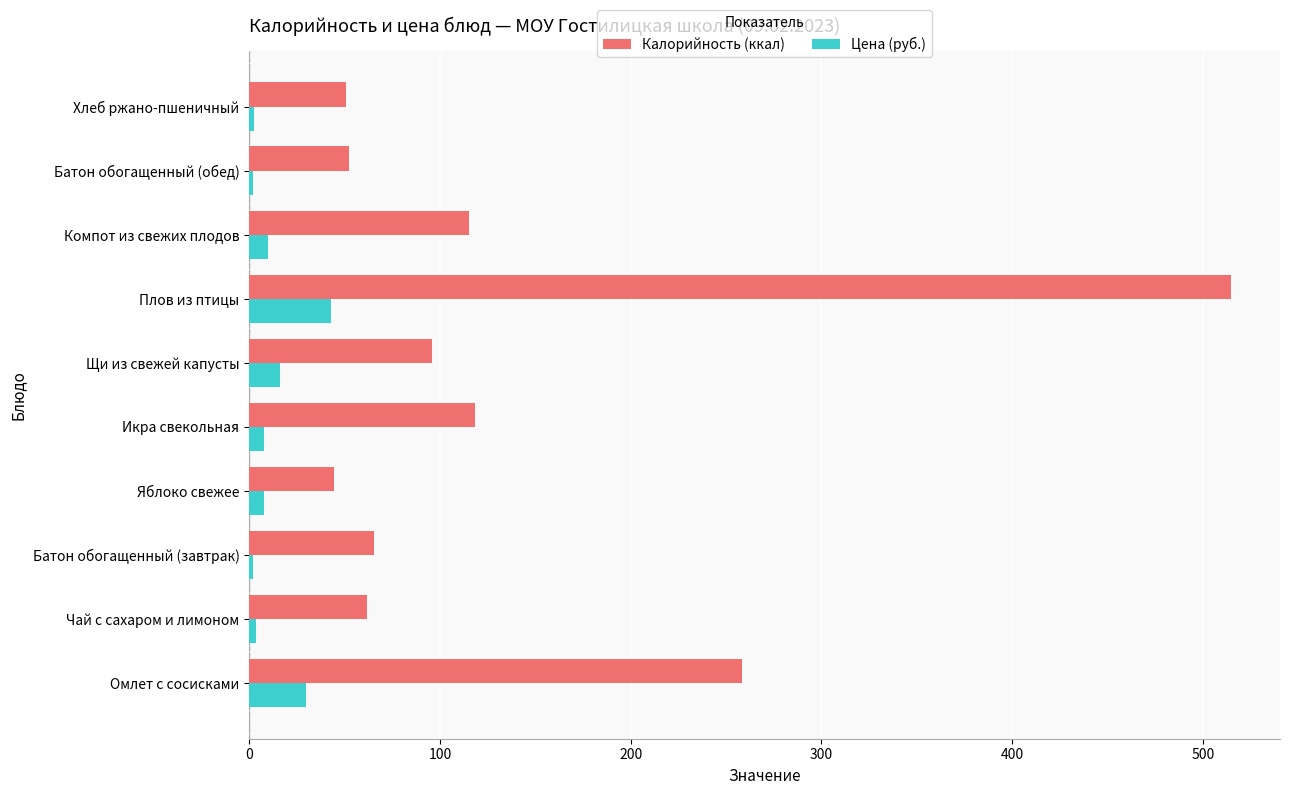

True or false: Калорийность (ккал) has a value of 514.6 at Плов из птицы.

True